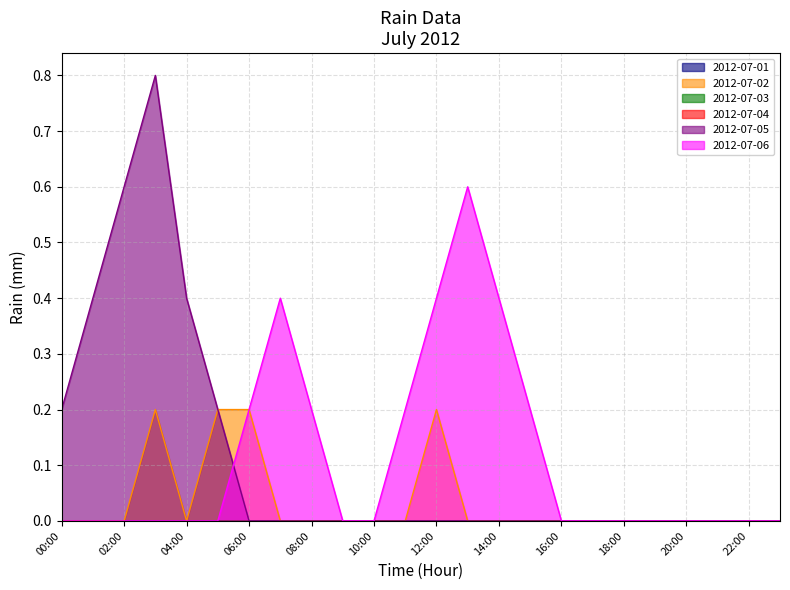

True or false: 2012-07-02 and 2012-07-05 intersect in this chart.

False